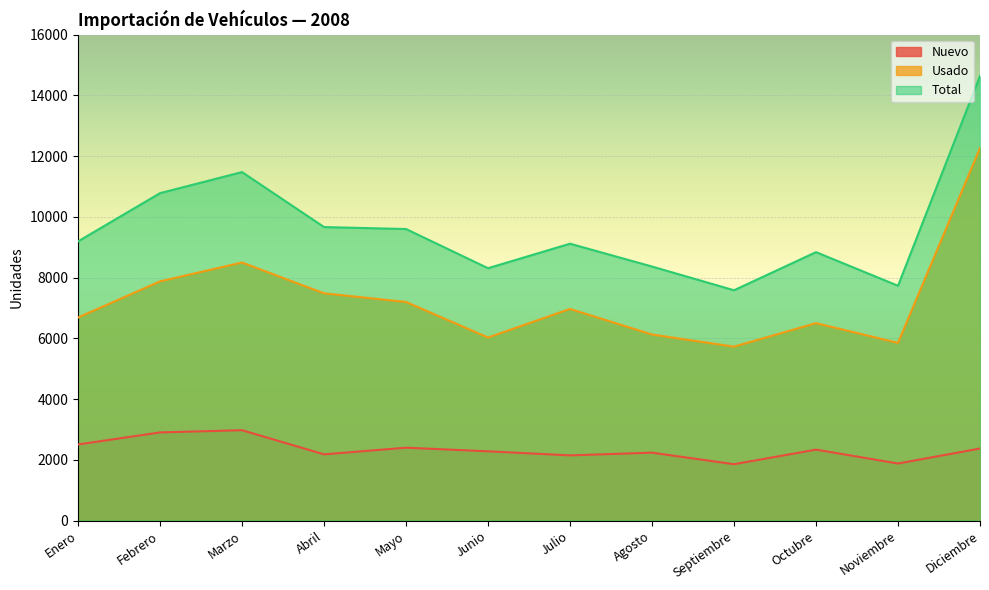

Reading right to left, list all the values displayed in this chart.

Nuevo: Diciembre=2374	Noviembre=1880	Octubre=2338	Septiembre=1857	Agosto=2238	Julio=2148	Junio=2282	Mayo=2401	Abril=2182	Marzo=2977	Febrero=2904	Enero=2507
Usado: Diciembre=12265	Noviembre=5853	Octubre=6502	Septiembre=5728	Agosto=6128	Julio=6970	Junio=6029	Mayo=7200	Abril=7484	Marzo=8499	Febrero=7878	Enero=6687
Total: Diciembre=14639	Noviembre=7733	Octubre=8840	Septiembre=7585	Agosto=8366	Julio=9118	Junio=8311	Mayo=9601	Abril=9666	Marzo=11476	Febrero=10782	Enero=9194